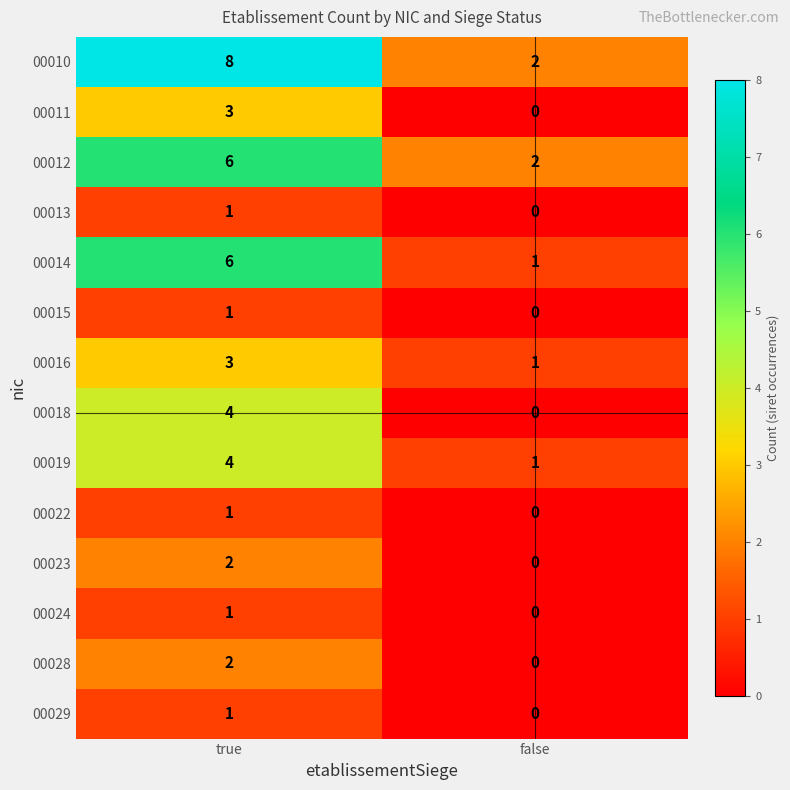

How many series are shown in this chart?

14